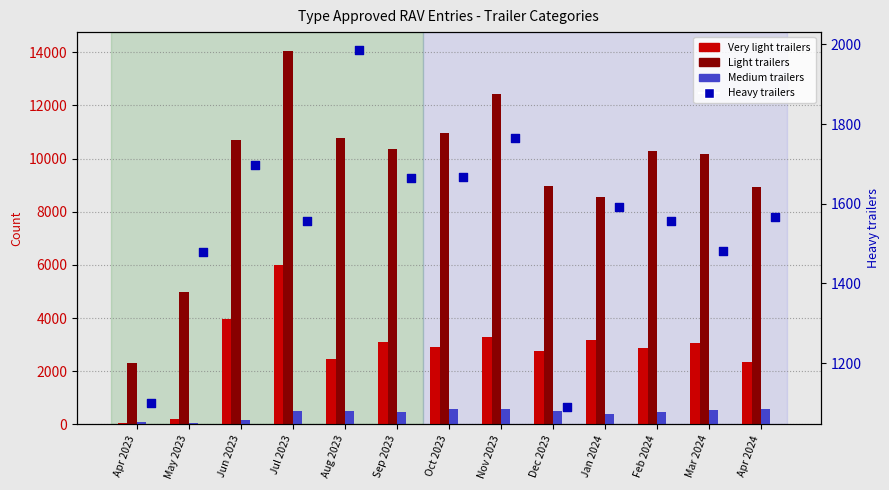

Which series has the largest total across all categories?

Light trailers